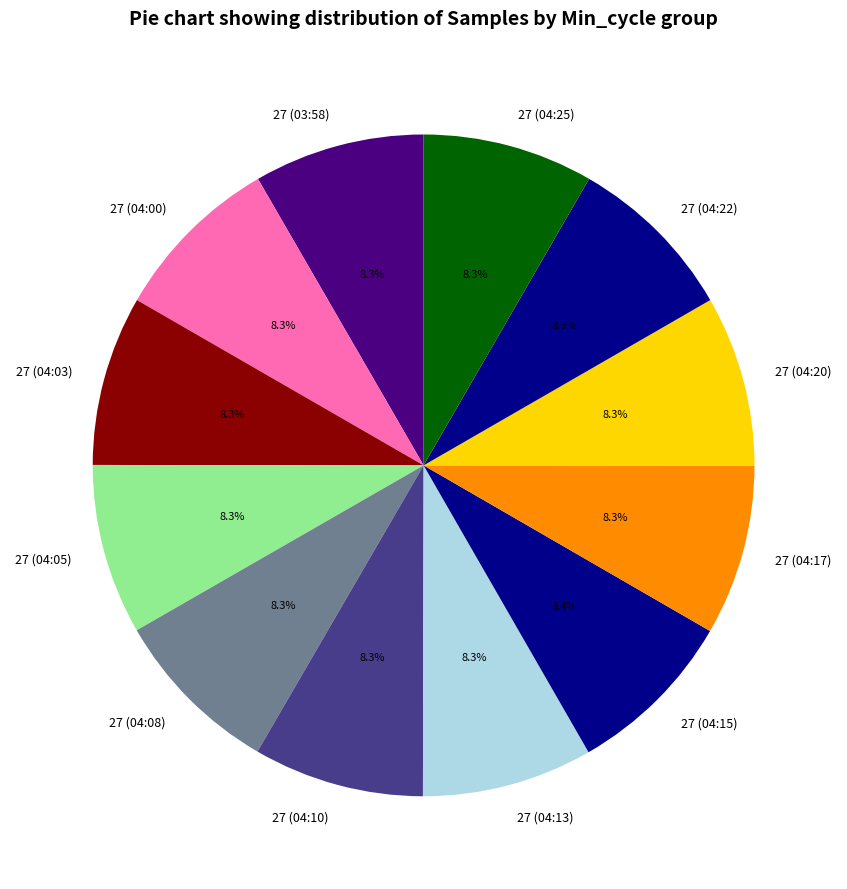

How many segments does this pie chart have?

12